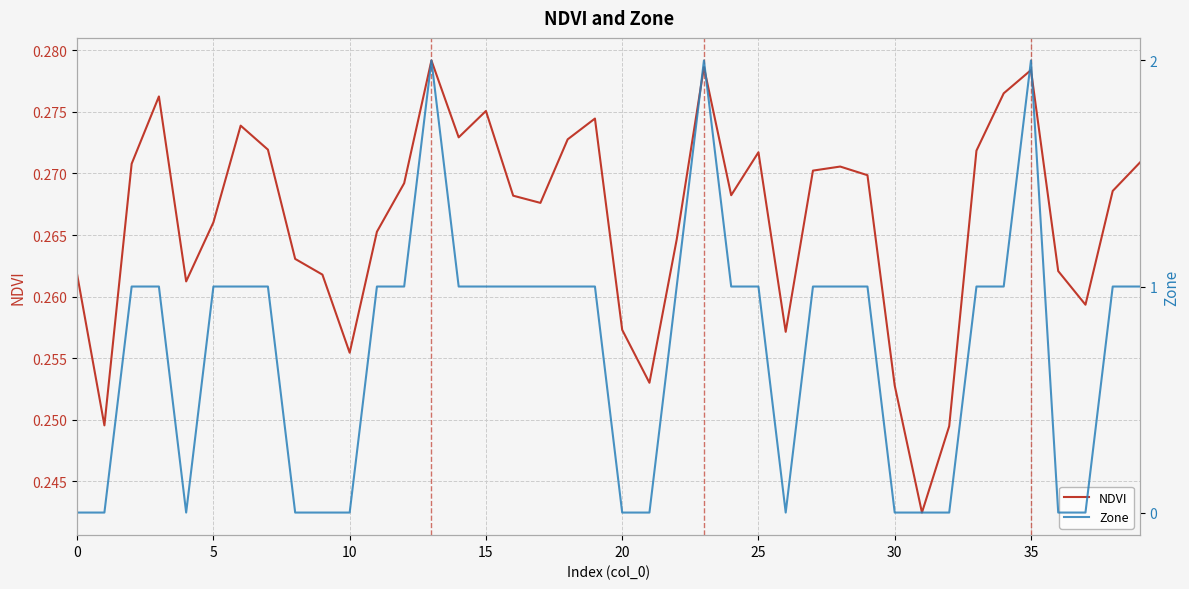

How many series are shown in this chart?

2